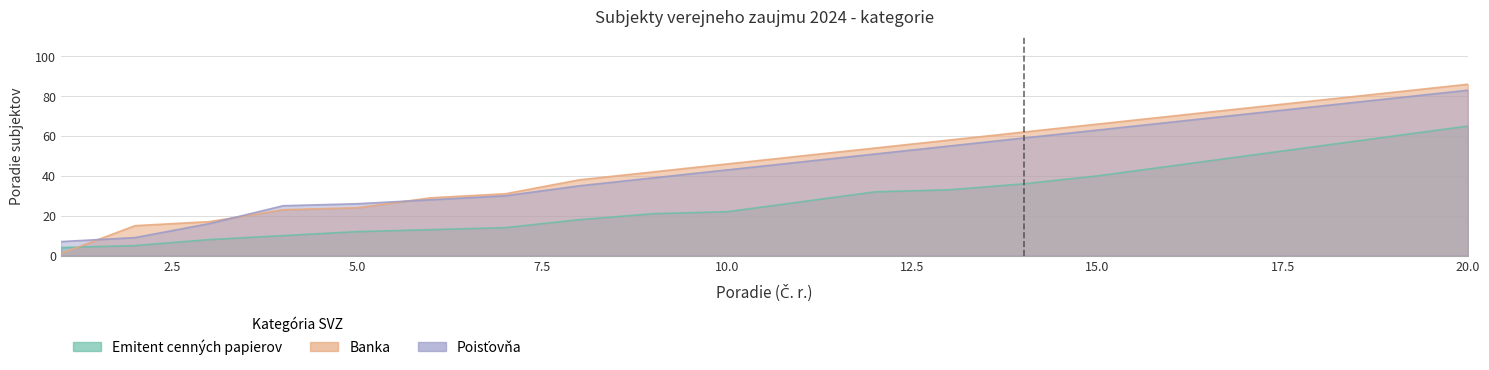

At which category is the sum across all series the highest?

20